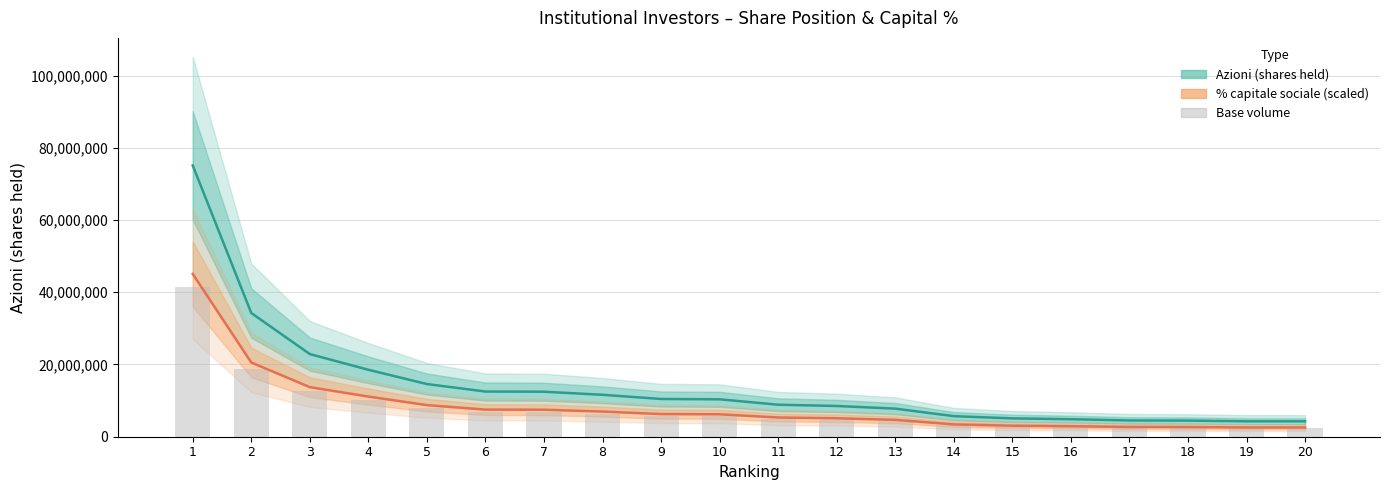

Does the chart contain any negative values?

No